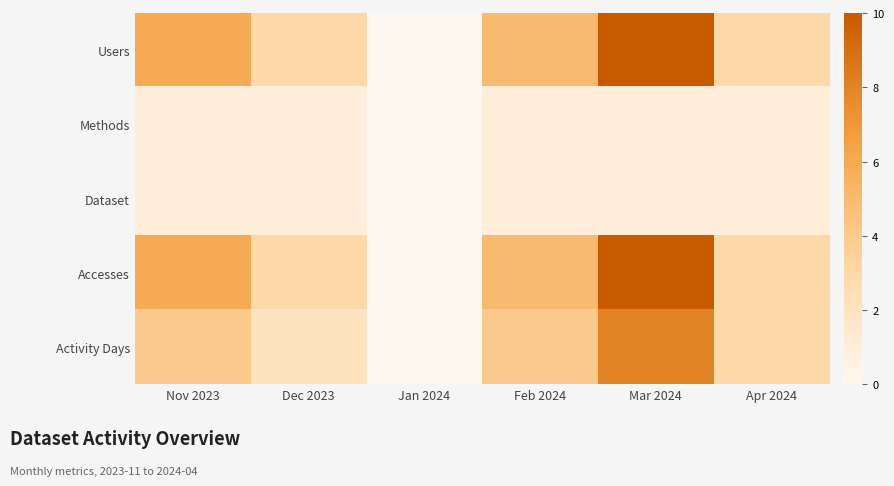

At how many categories does at least one series exceed 9?

1